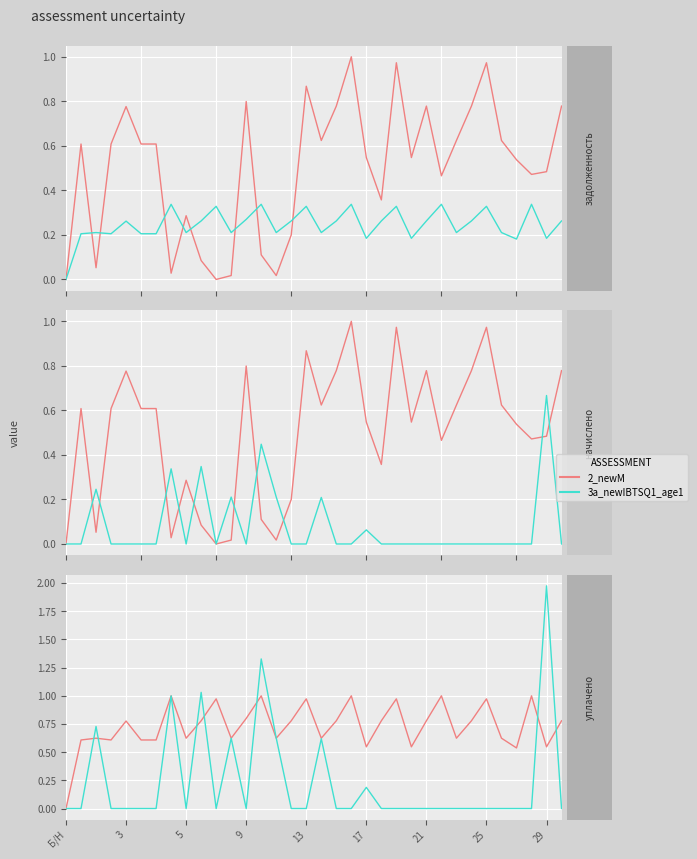

Which category has the highest value in the 3a_newIBTSQ1_age1 series?

29